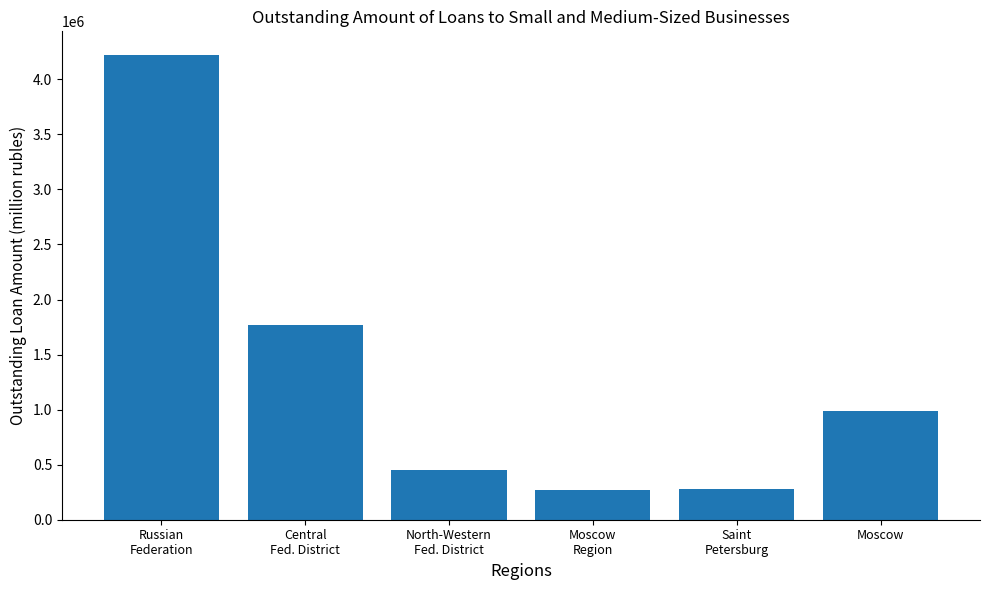

What is the approximate value at Russian
Federation?

4224526